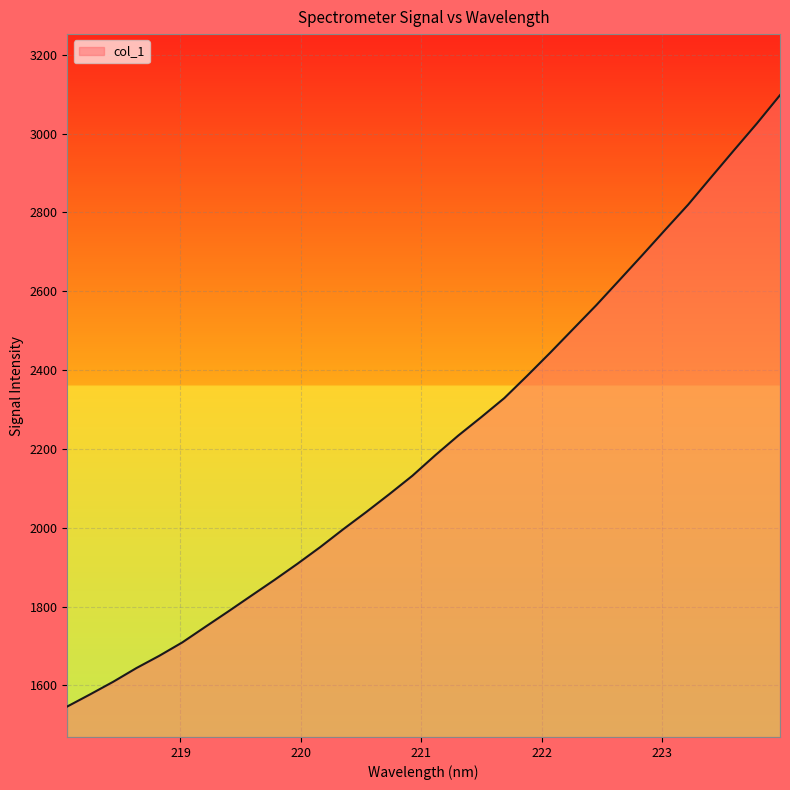

What is the difference between the maximum and minimum values?

1550.9